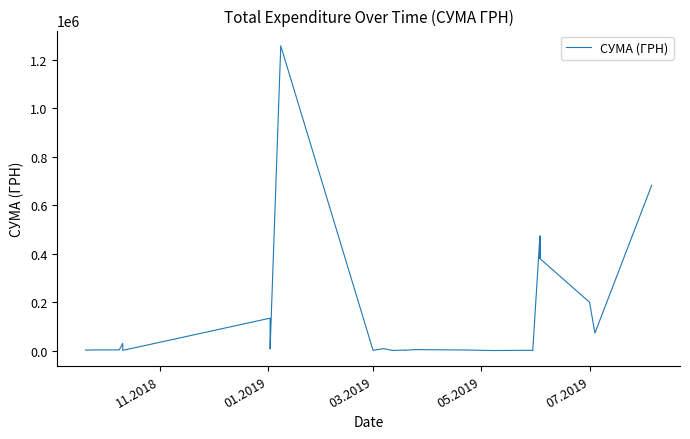

Reading left to right, list all the values displayed in this chart.

1998.0	1919.5	2999.0	2999.0	29725.4	940.2	133830.4	6863.2	6825.0	1257654.2	1168.8	1168.8	1168.8	1168.8	1168.8	1168.8	1168.8	1168.8	8292.9	361.9	639.0	544.0	639.0	544.0	2141.0	1530.0	4063.2	2450.0	270.9	270.9	1289.2	1289.2	499.0	472268.8	379974.1	472268.8	379974.1	199408.0	72101.5	682189.4